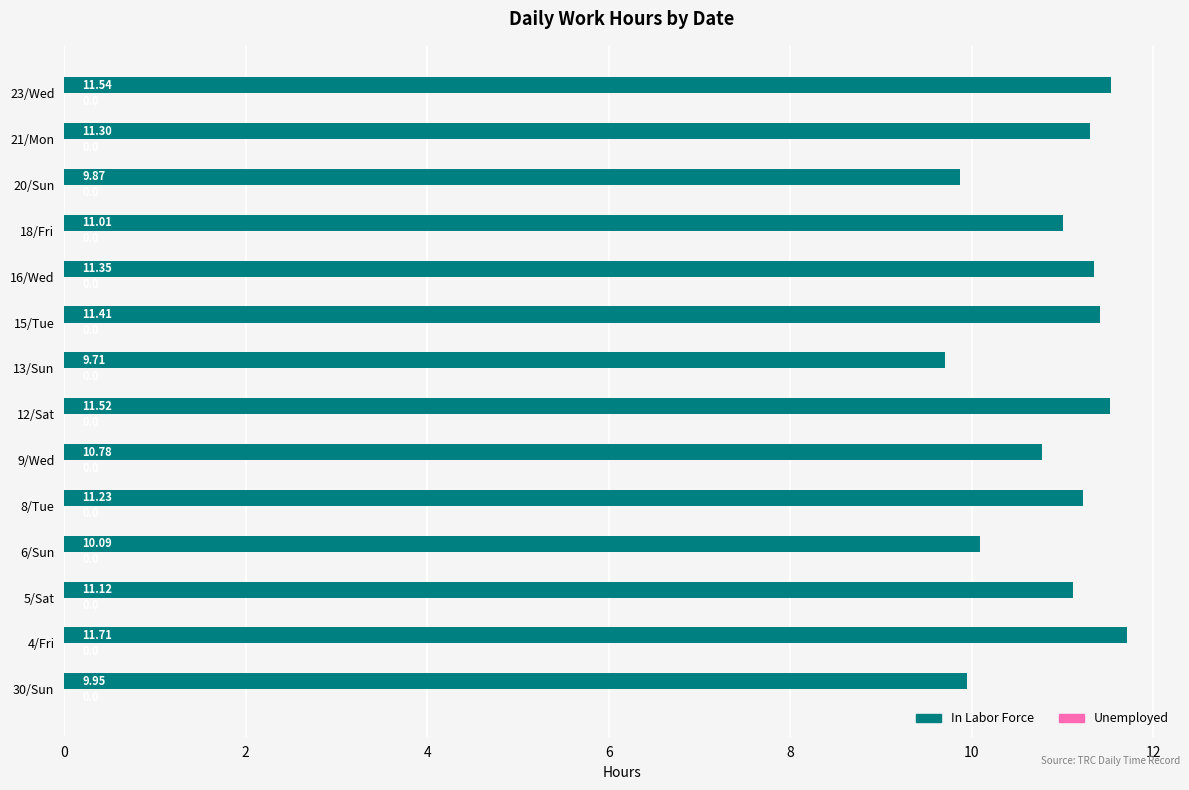

What is the ratio of the value at 8/Tue to the value at 20/Sun?

1.1